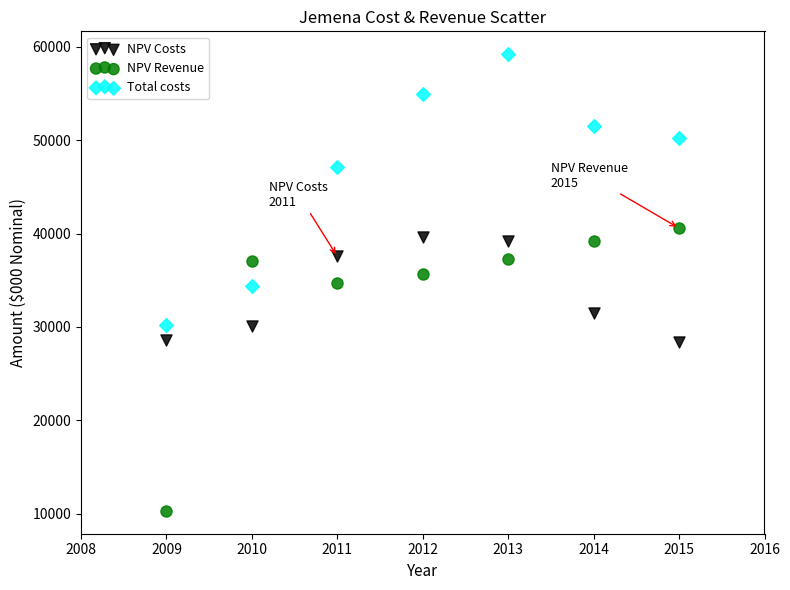

Across all data points, what is the range of Y values (max minus min)?

48919.3